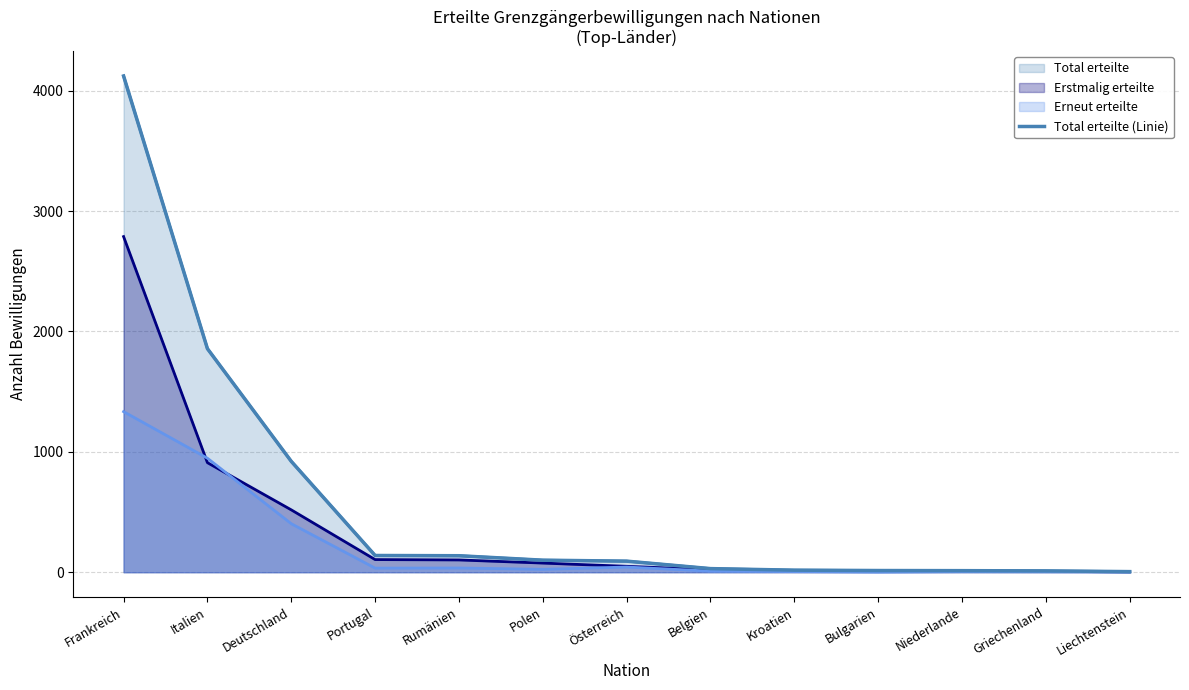

List the labels in order of value, smallest first.

Liechtenstein, Griechenland, Niederlande, Bulgarien, Kroatien, Belgien, Österreich, Polen, Rumänien, Portugal, Deutschland, Italien, Frankreich